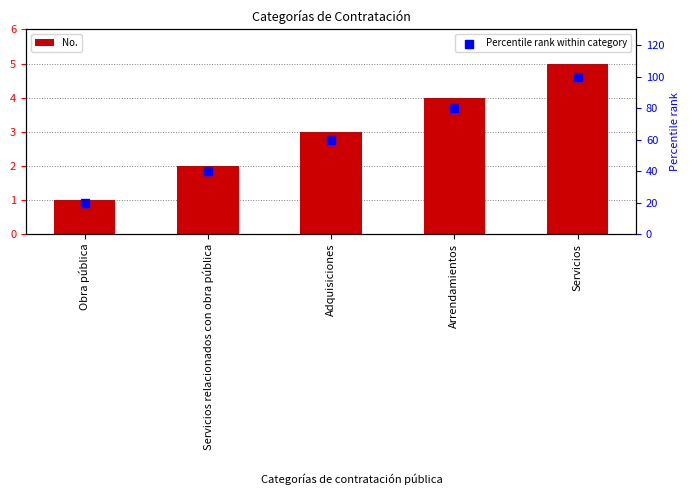

Which series has the largest total across all categories?

Percentile rank within category